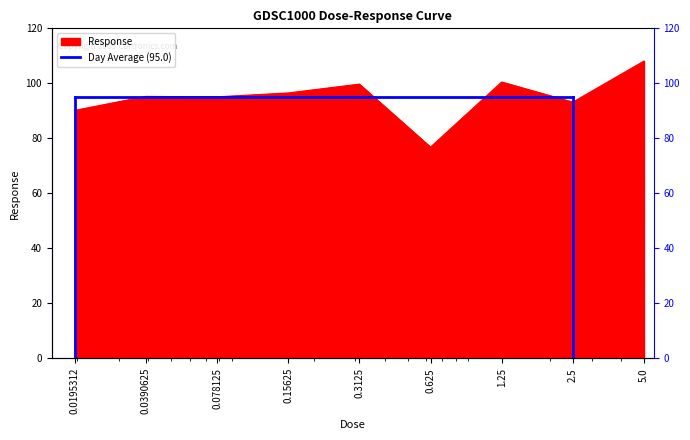

What is the minimum value shown in the chart?

76.8